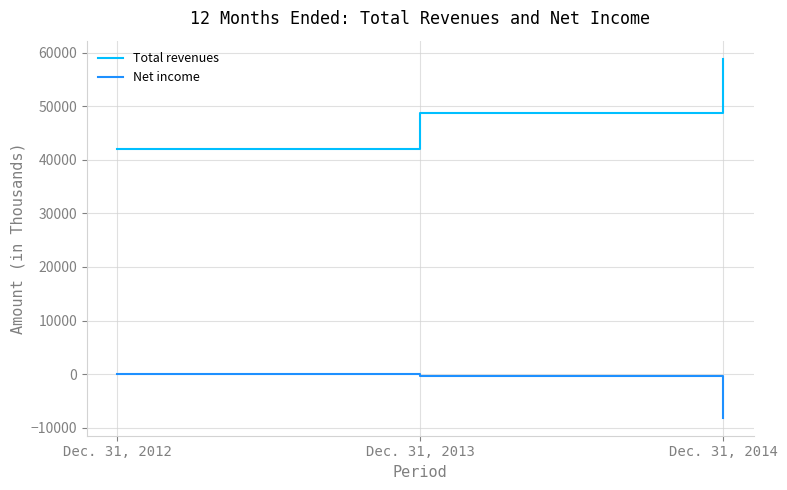

What is the sum of the Total revenues values at Dec. 31, 2013 and Dec. 31, 2014?

107693